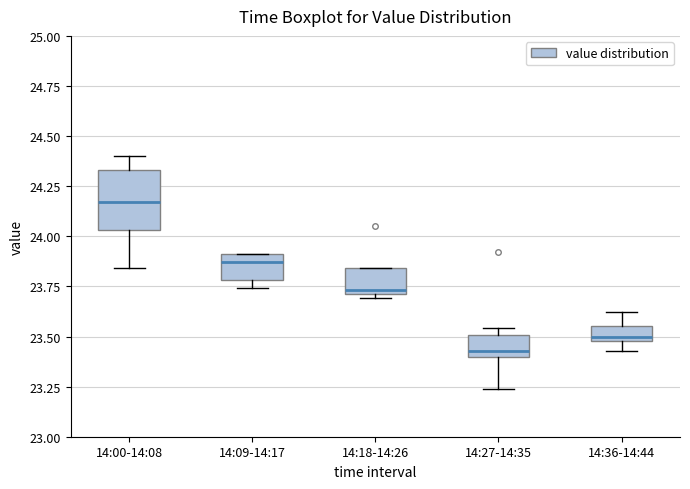

Which box's median line is the highest?

14:00-14:08